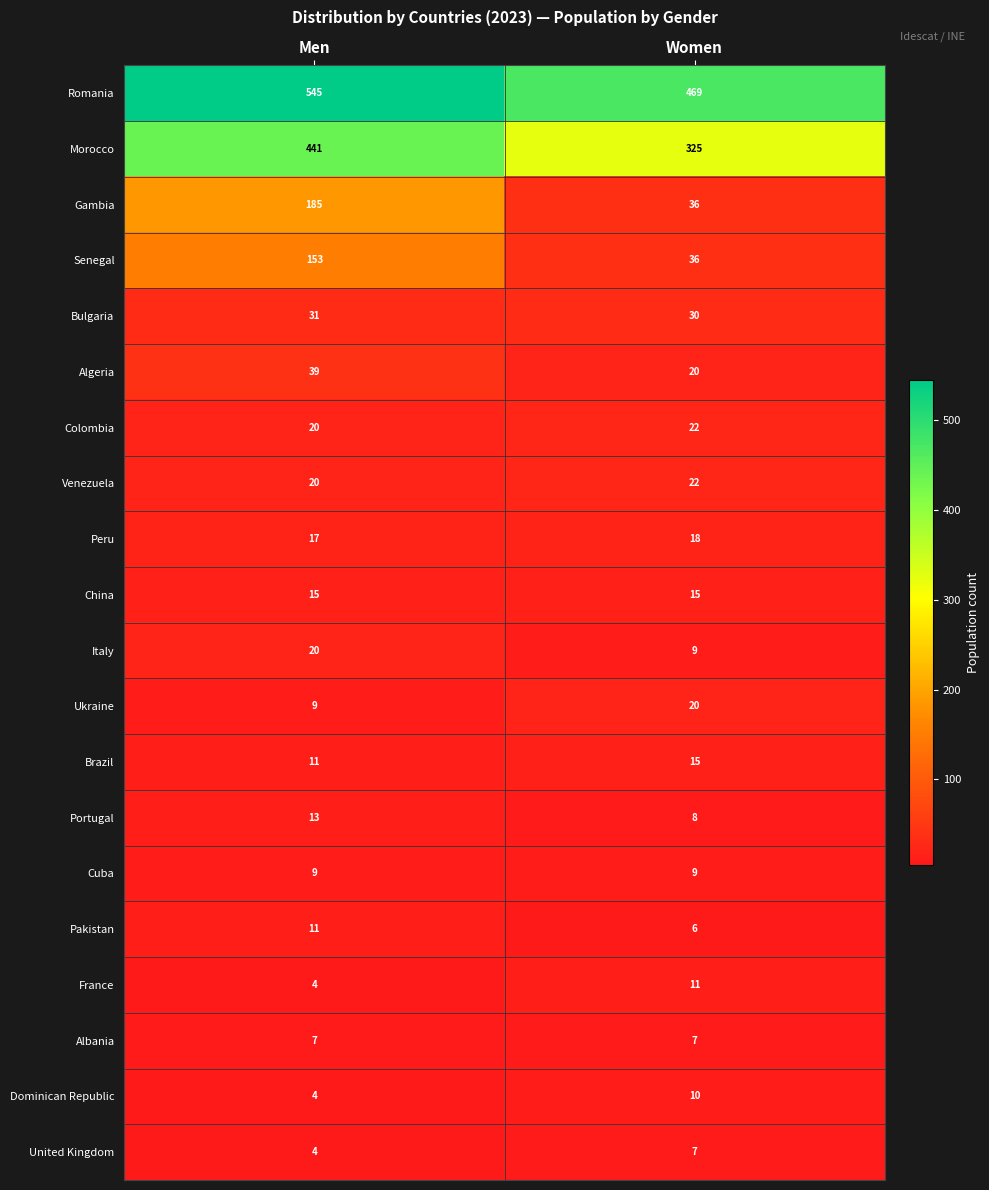

Rank the categories by Dominican Republic value from lowest to highest.

Men, Women